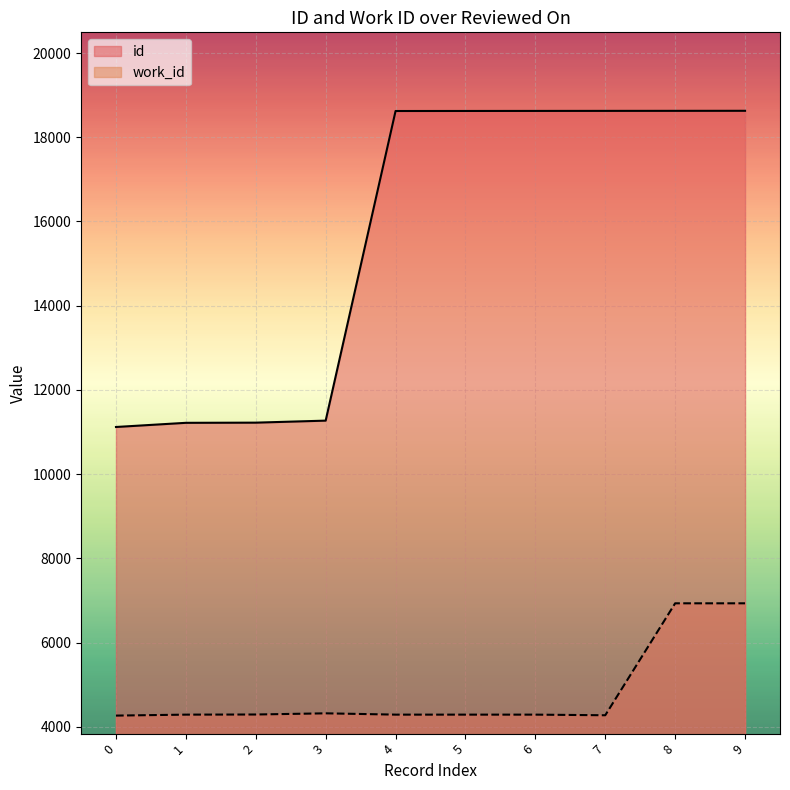

Which series has the largest total across all categories?

id